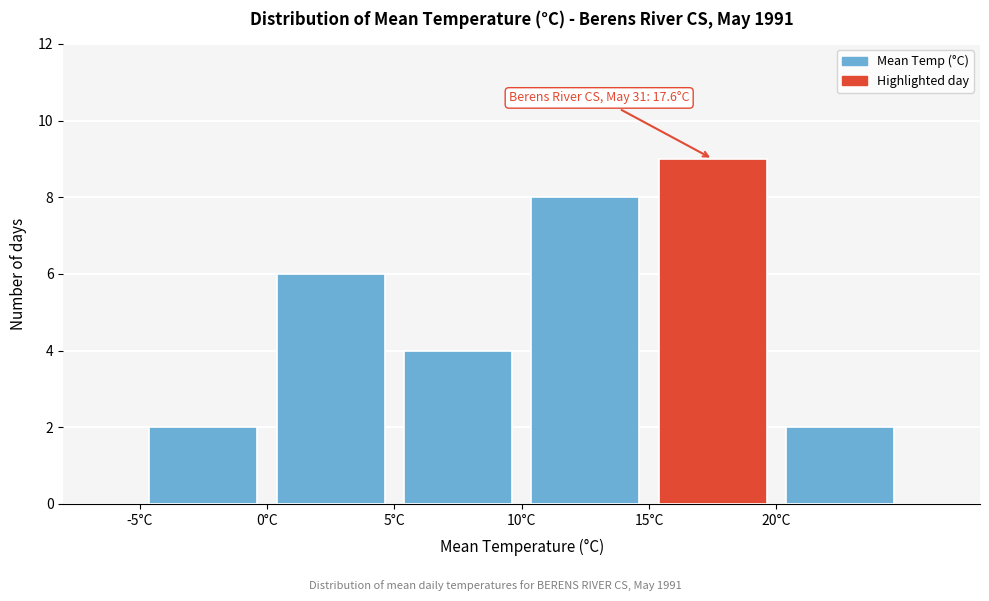

Which range on the x-axis has the tallest bar?

15 to 20